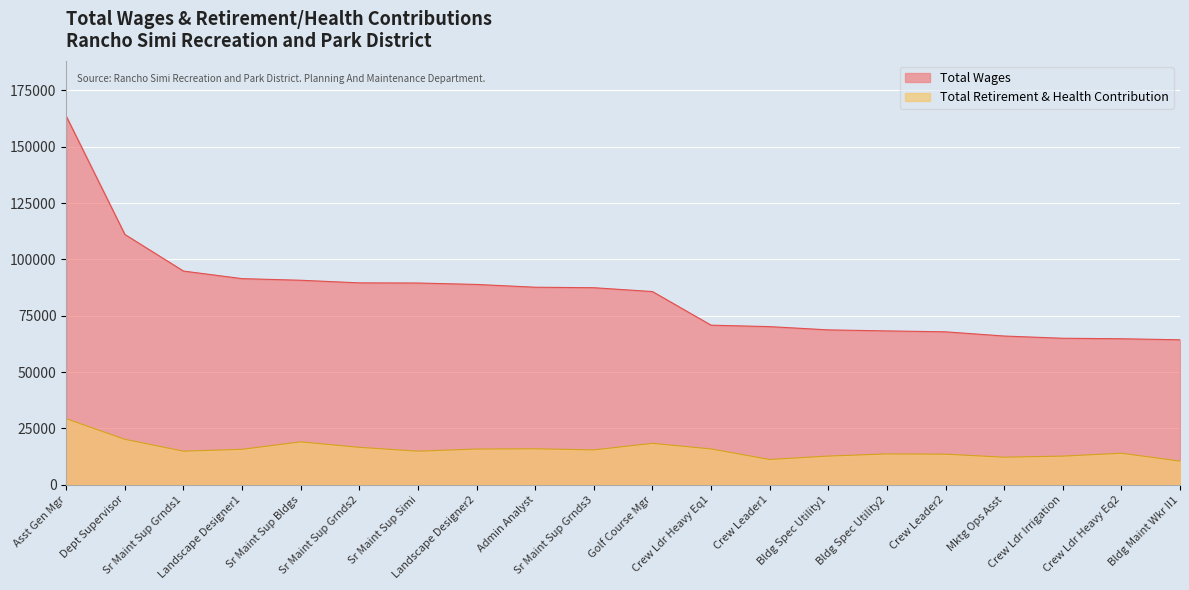

Which series has the largest total across all categories?

Total Wages